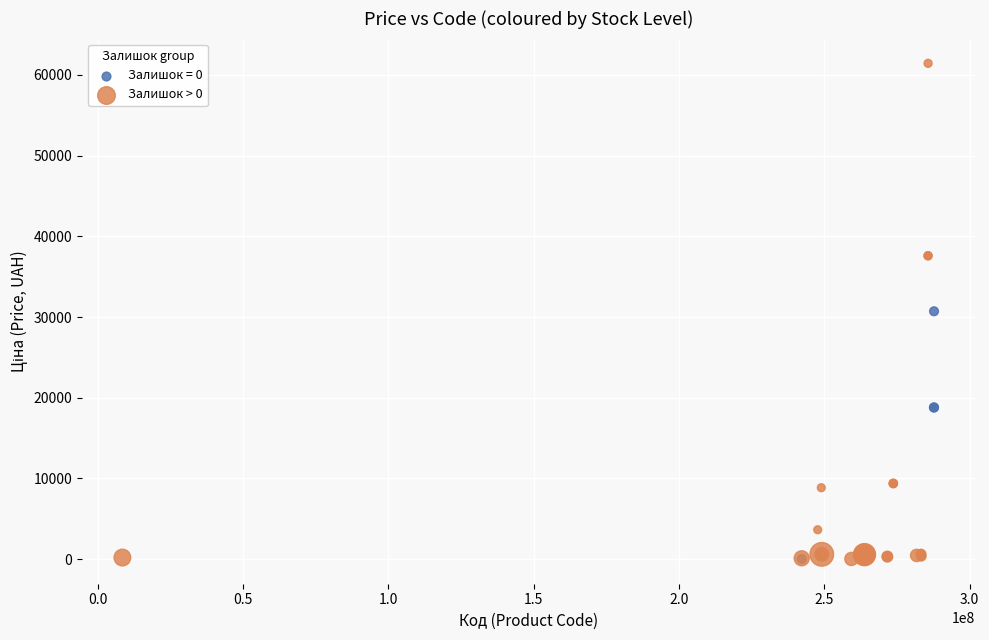

Which series has the widest spread of Y values?

Залишок > 0